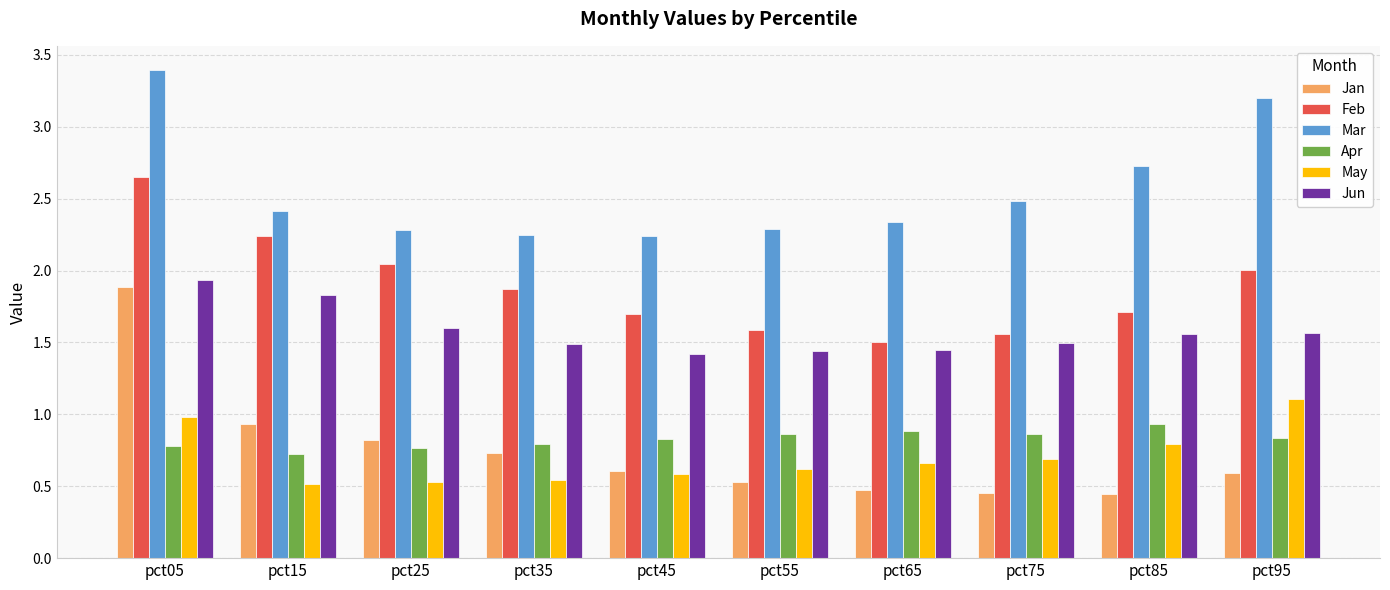

What is the total value across all series at pct15?

8.7